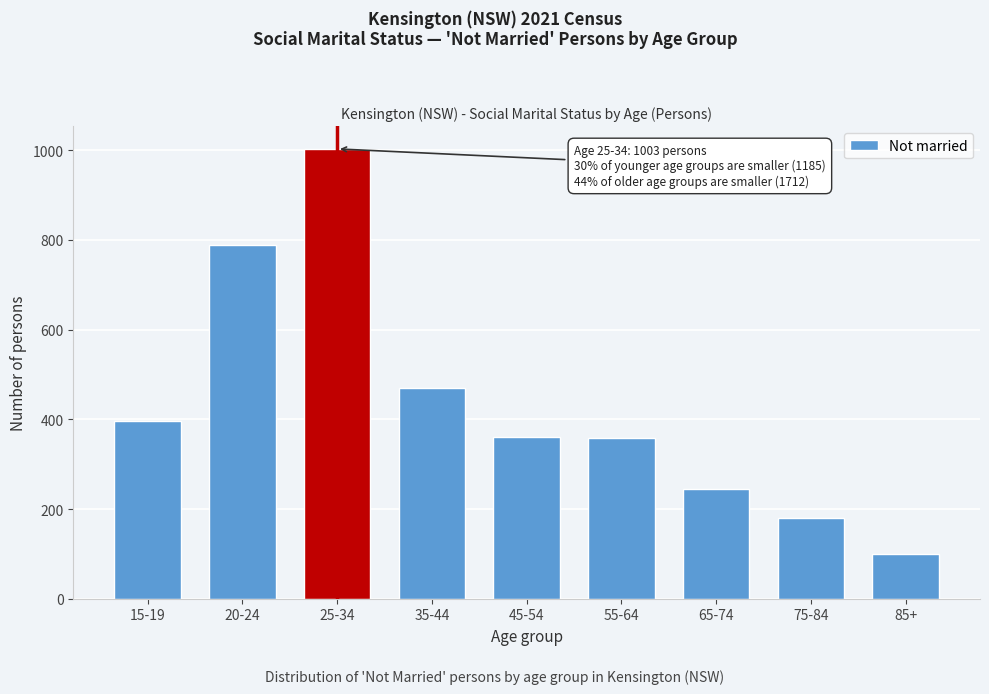

The value at 85+ is 136. True or false?

False